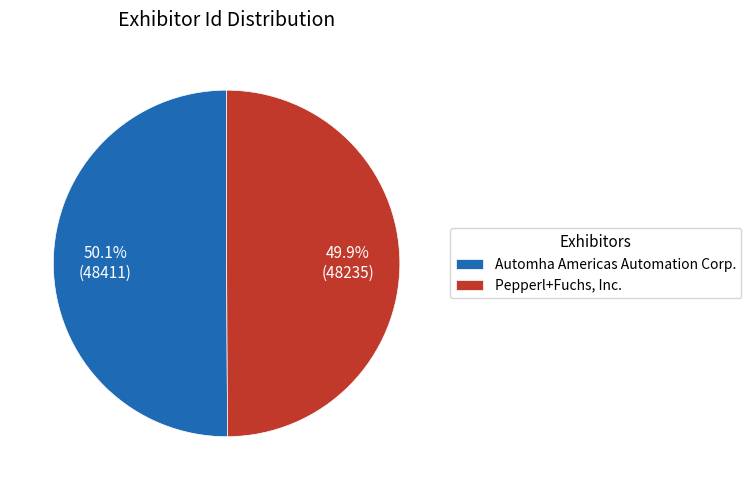

To the nearest percent, what is the average slice percentage?

50%